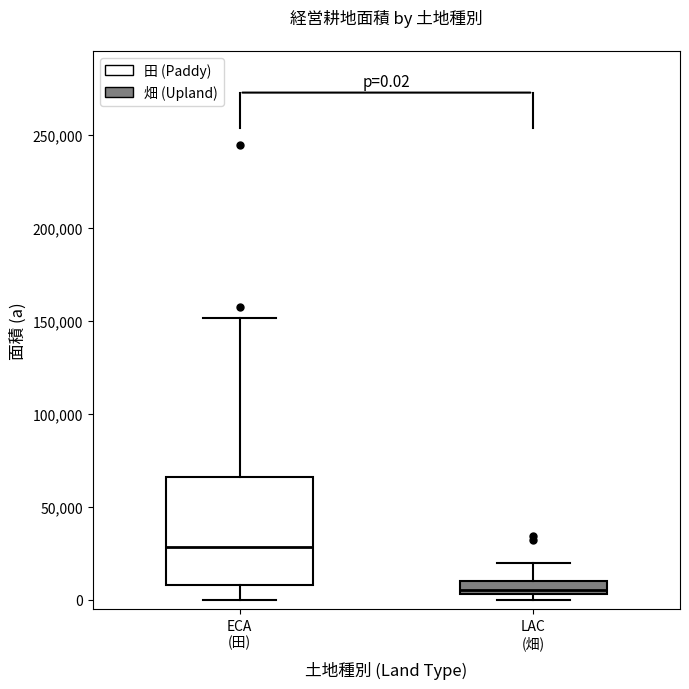

Which box's median line is the highest?

ECA (田)